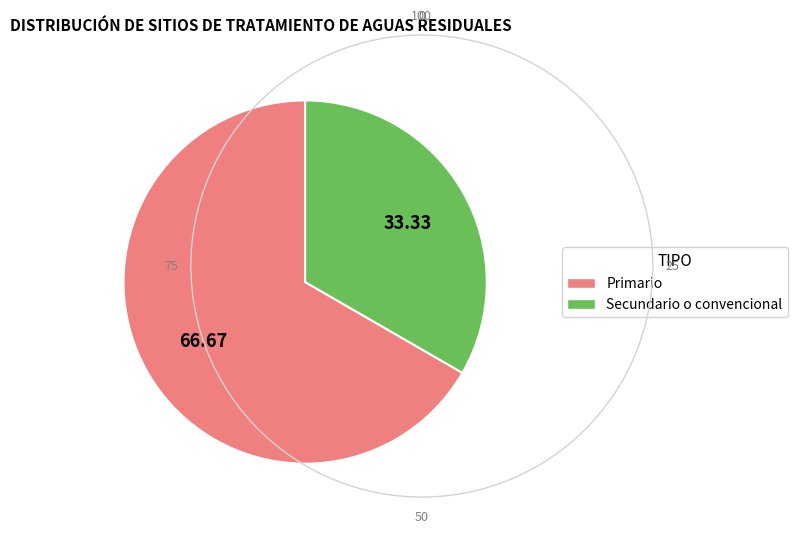

Is it true that Secundario o convencional is 39% of the pie?

False